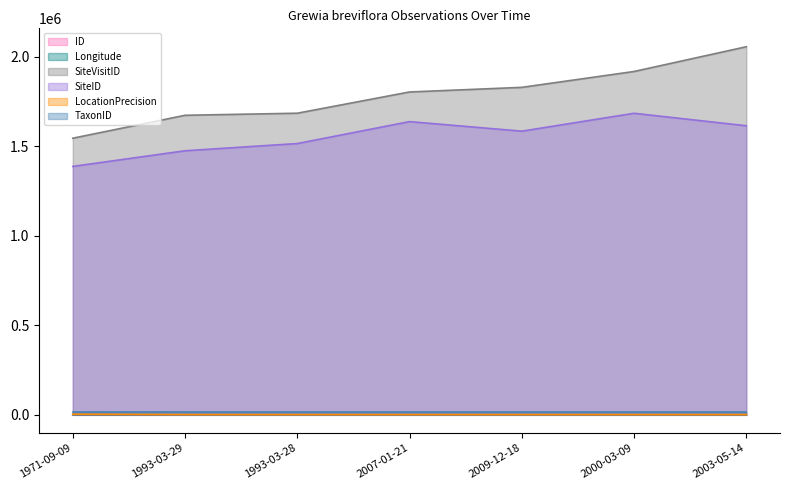

What is the difference between the maximum and minimum values in the SiteID series?

296897.0